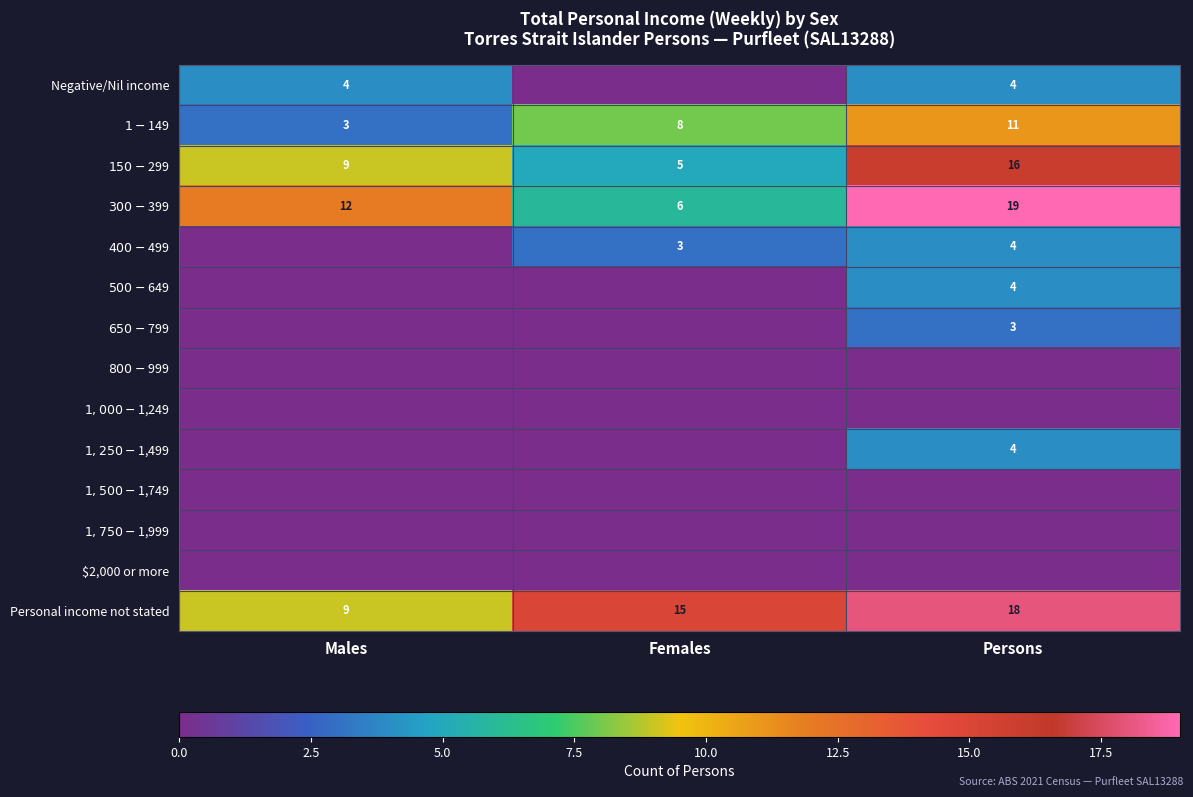

What is the maximum value for $150-$299?

16